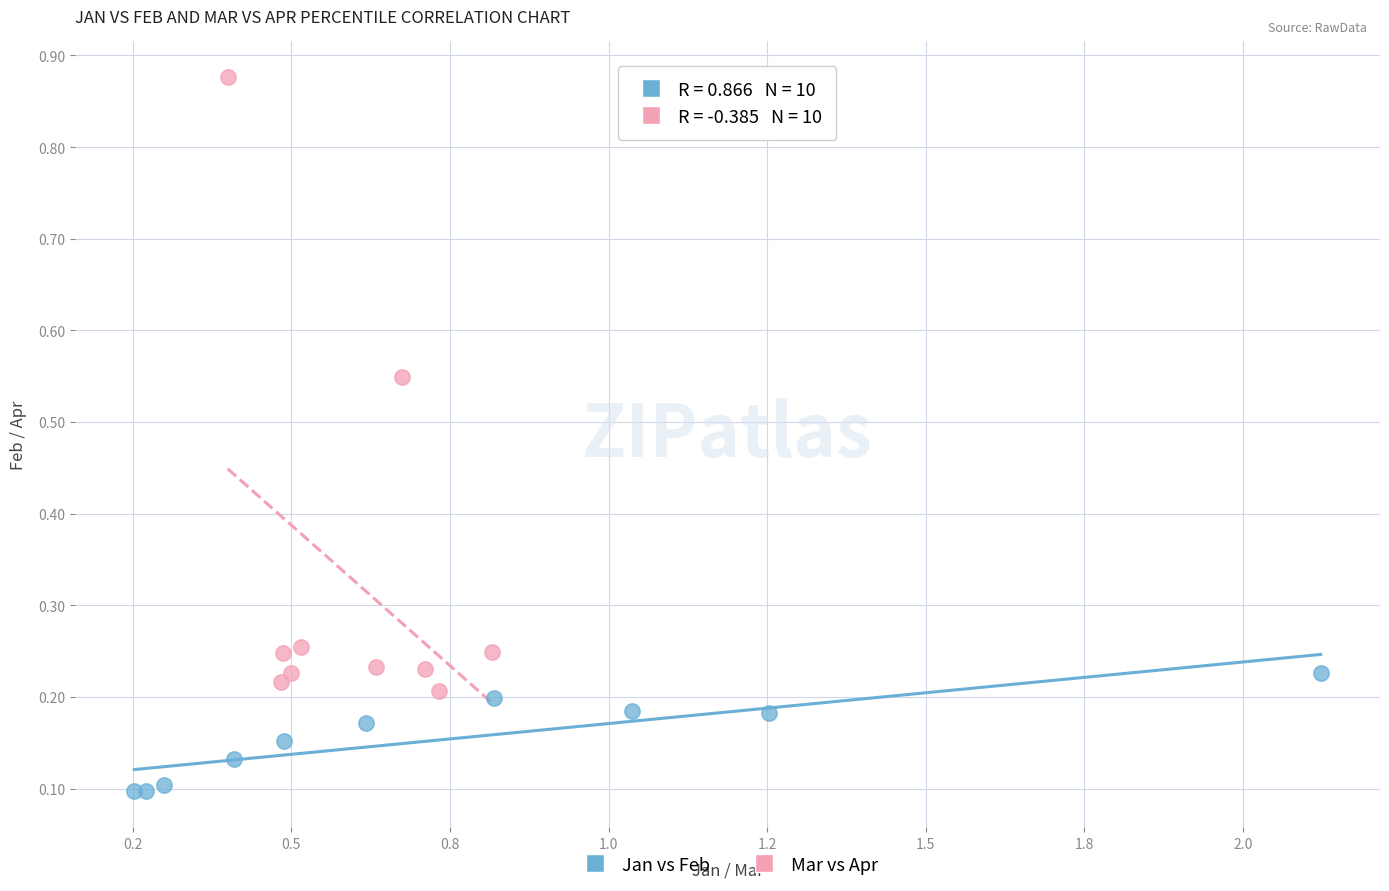

Which series reaches the minimum Y coordinate?

Jan vs Feb